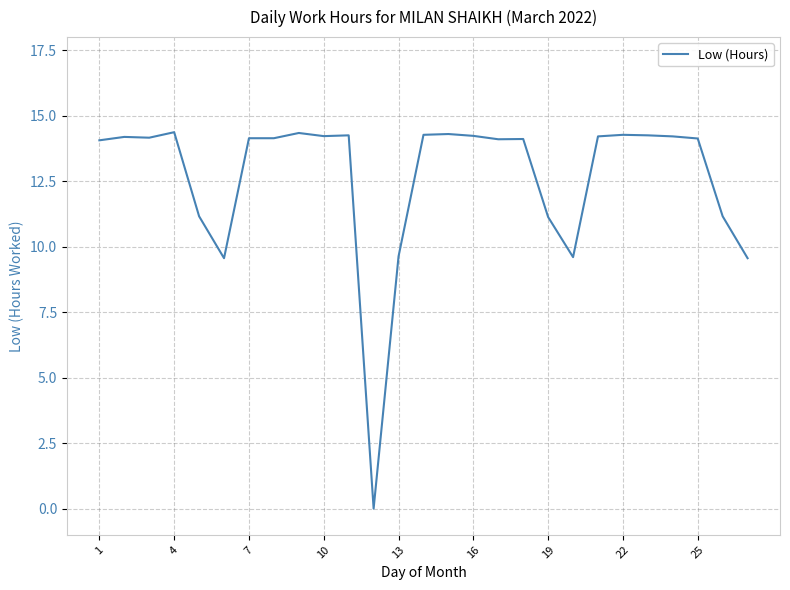

What is the maximum value shown in the chart?

14.4